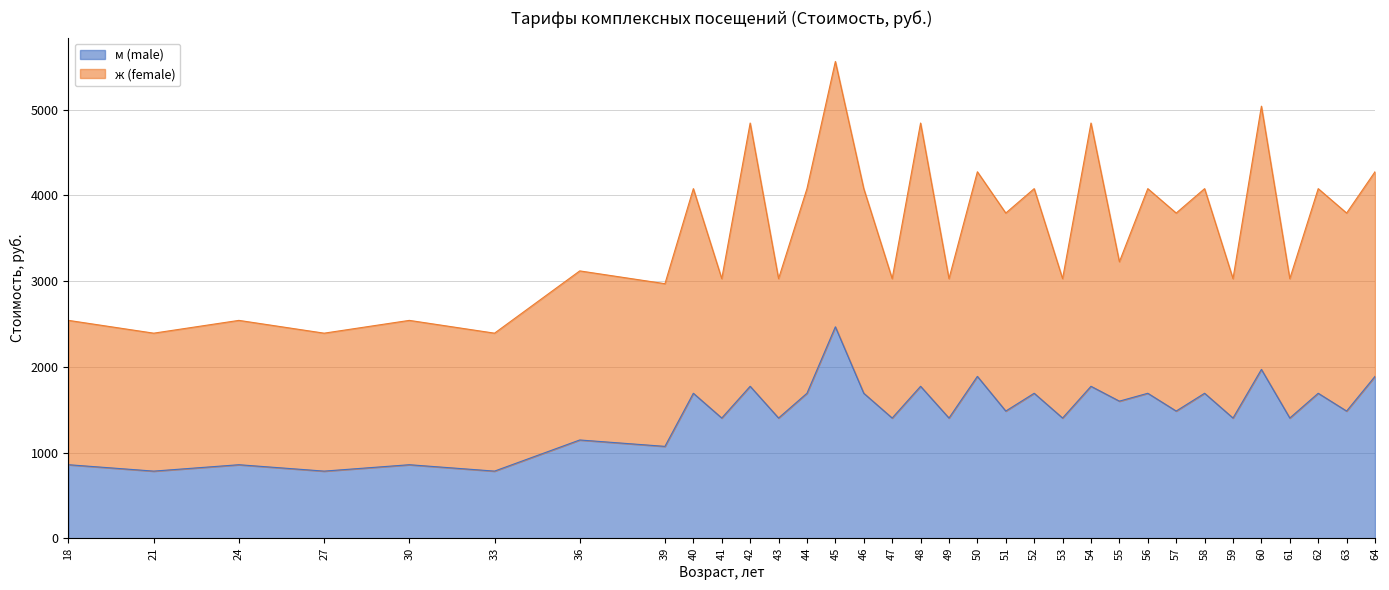

Where does the data first go above 1483?

40